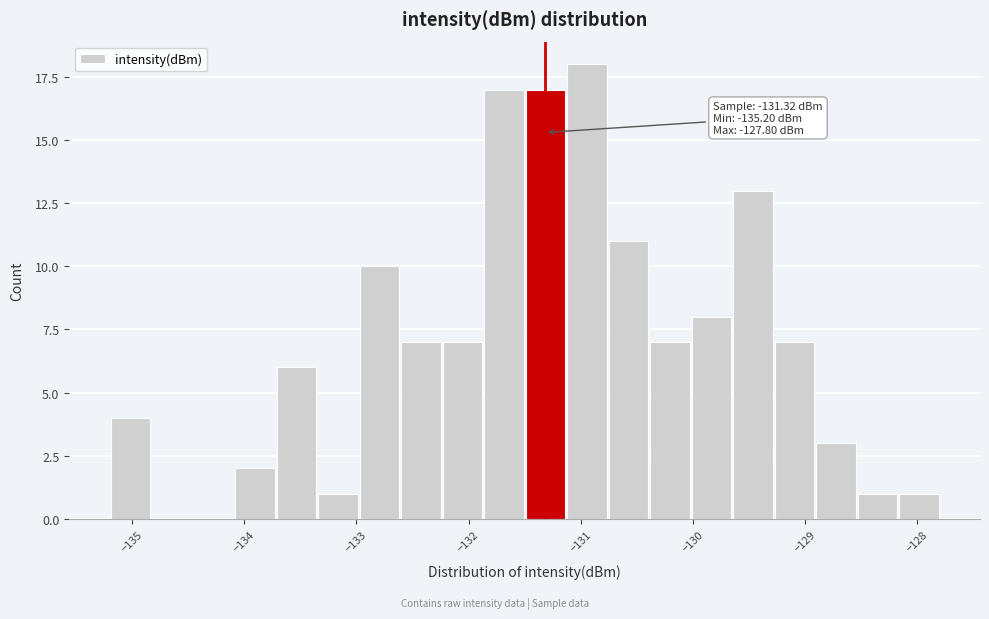

Around what value on the x-axis is the tallest bar? Give the approximate position of its centre, as read against the axis.

-130.9